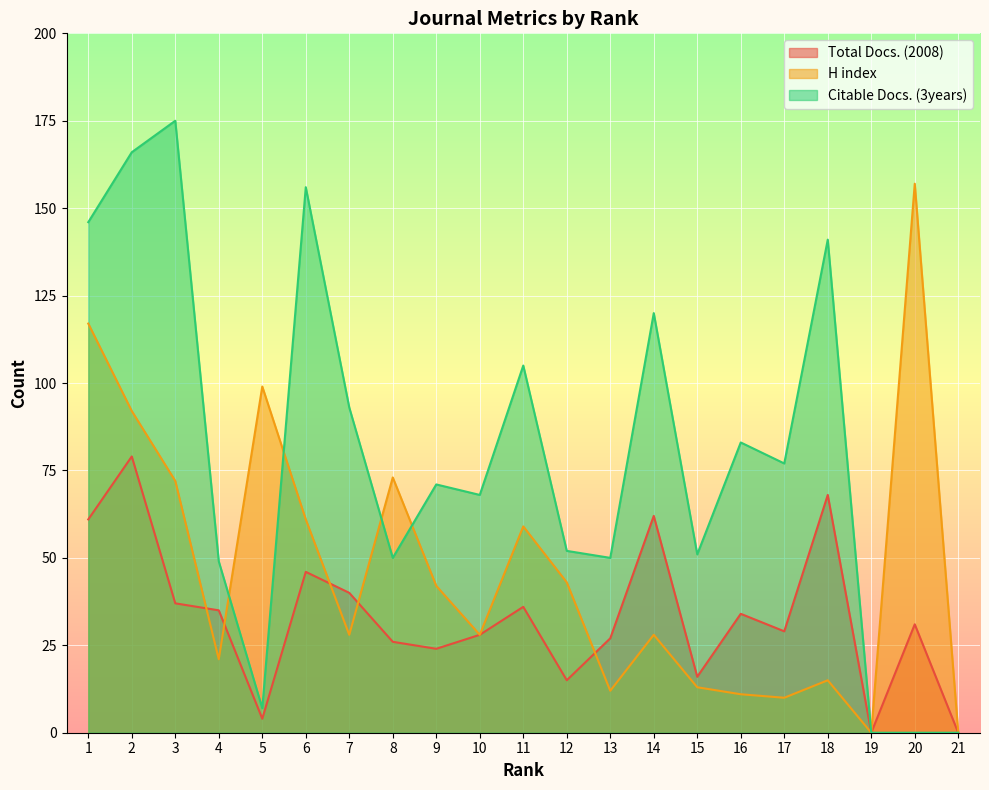

Does the chart display data point markers on the line(s)?

No